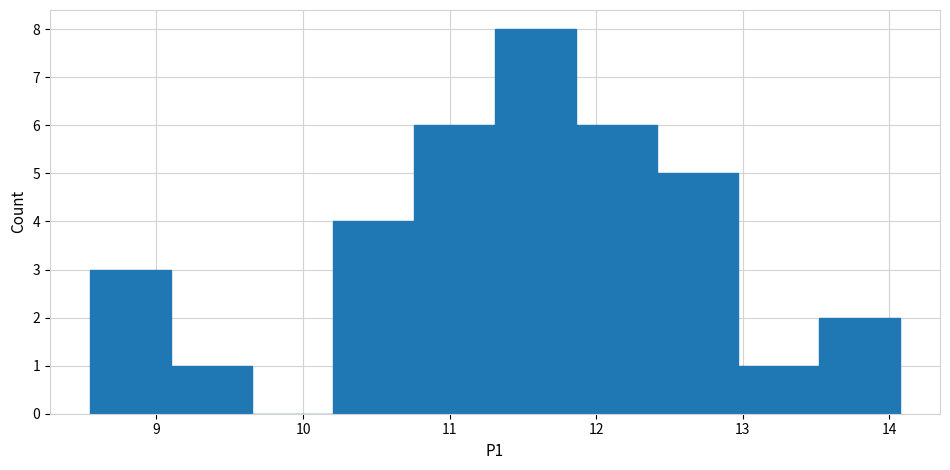

Over which range of the x-axis is the bar tallest?

11.3 to 11.9